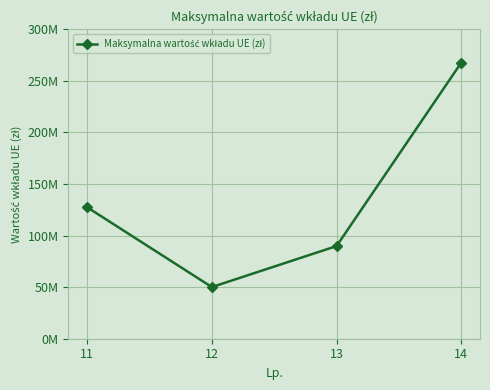

Reading left to right, list all the values displayed in this chart.

127500000.0	50084349.6	89837398.0	267750000.0